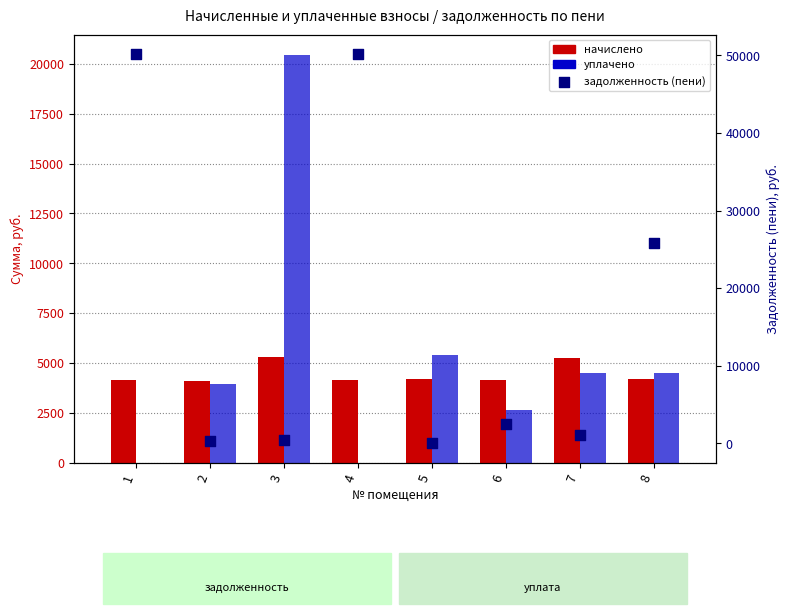

At how many categories does at least one series exceed 32251?

2